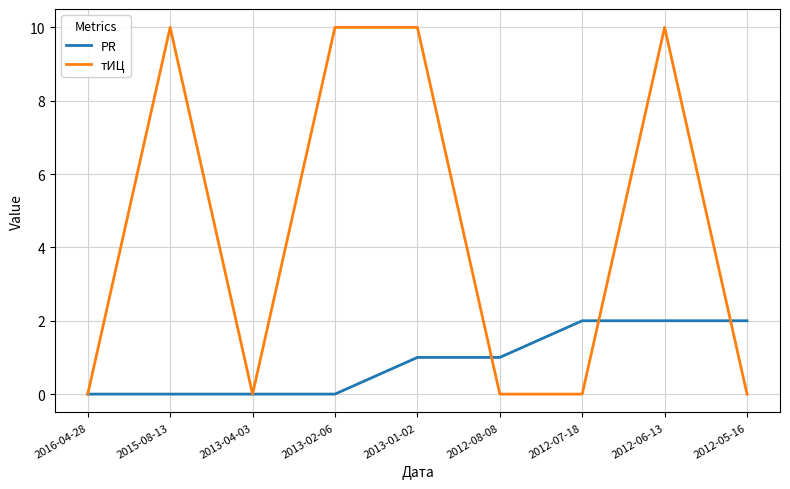

At which category is the sum across all series the highest?

2012-06-13